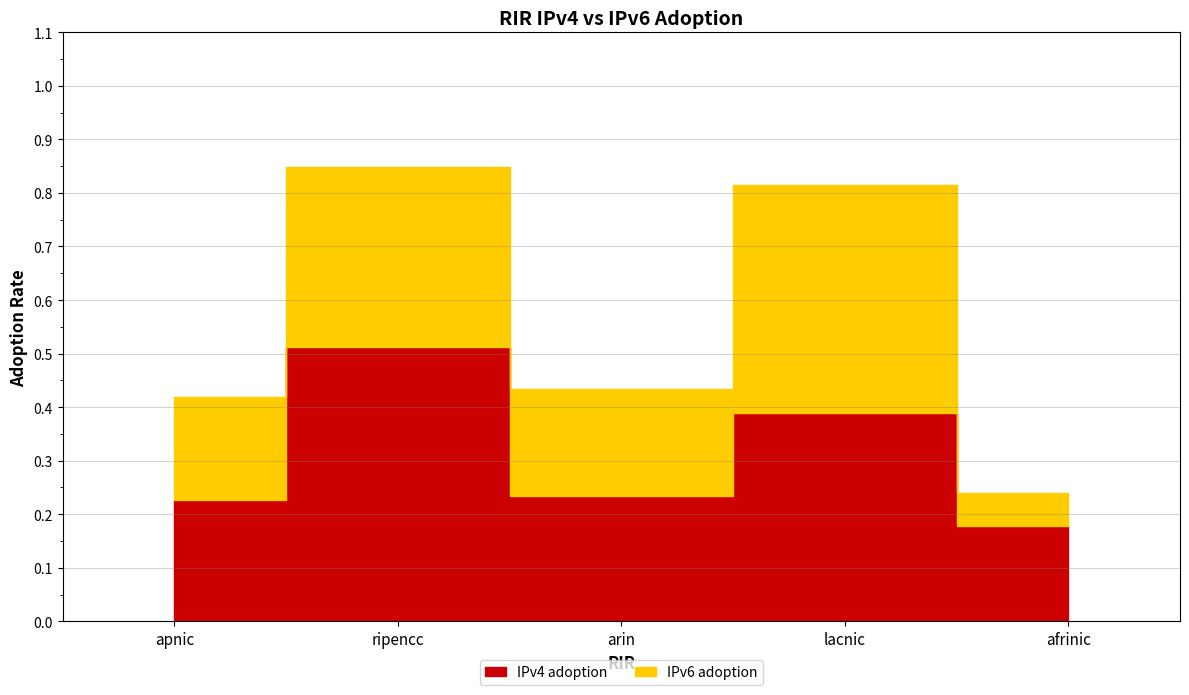

In IPv6 adoption, how many points are lower than both neighbors (excluding endpoints)?

1